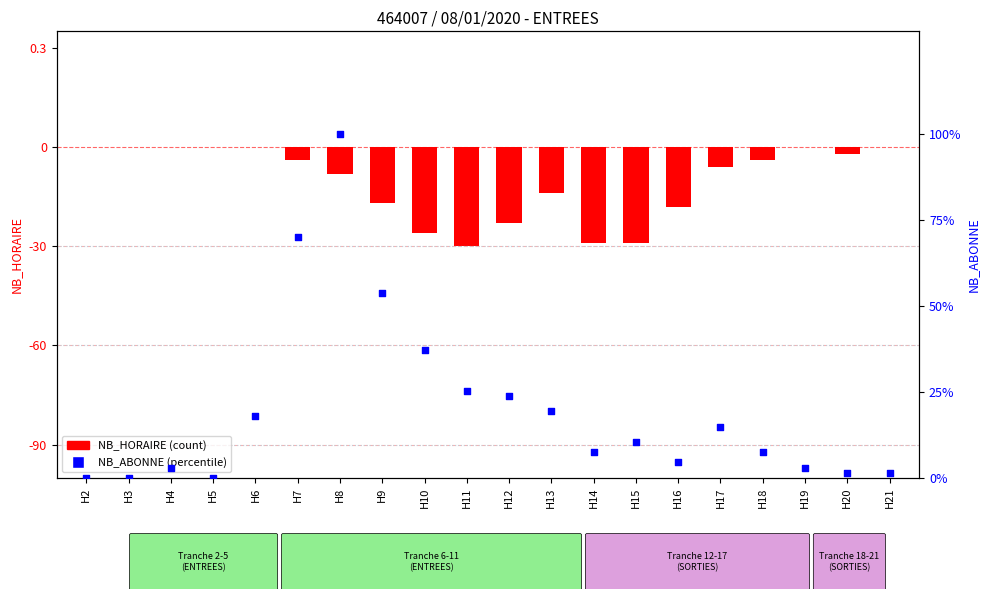

Which series reaches the minimum Y coordinate?

NB_HORAIRE